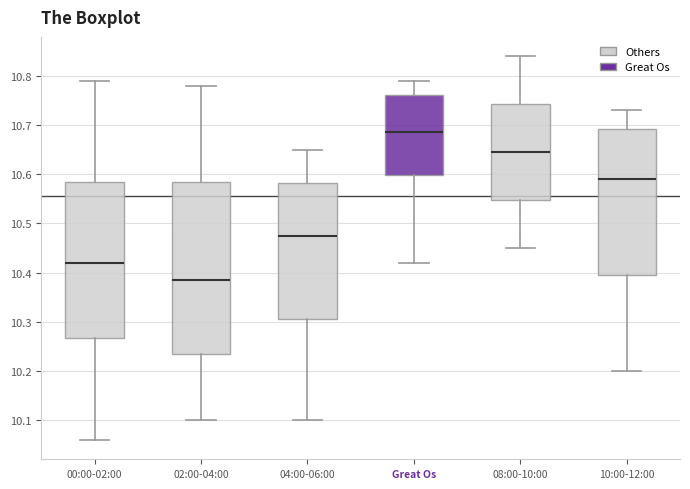

Where does the median line of the box for 10:00-12:00 sit on the y-axis? The values are not printed on the chart, so give them approximately, as read against the axis.

10.59